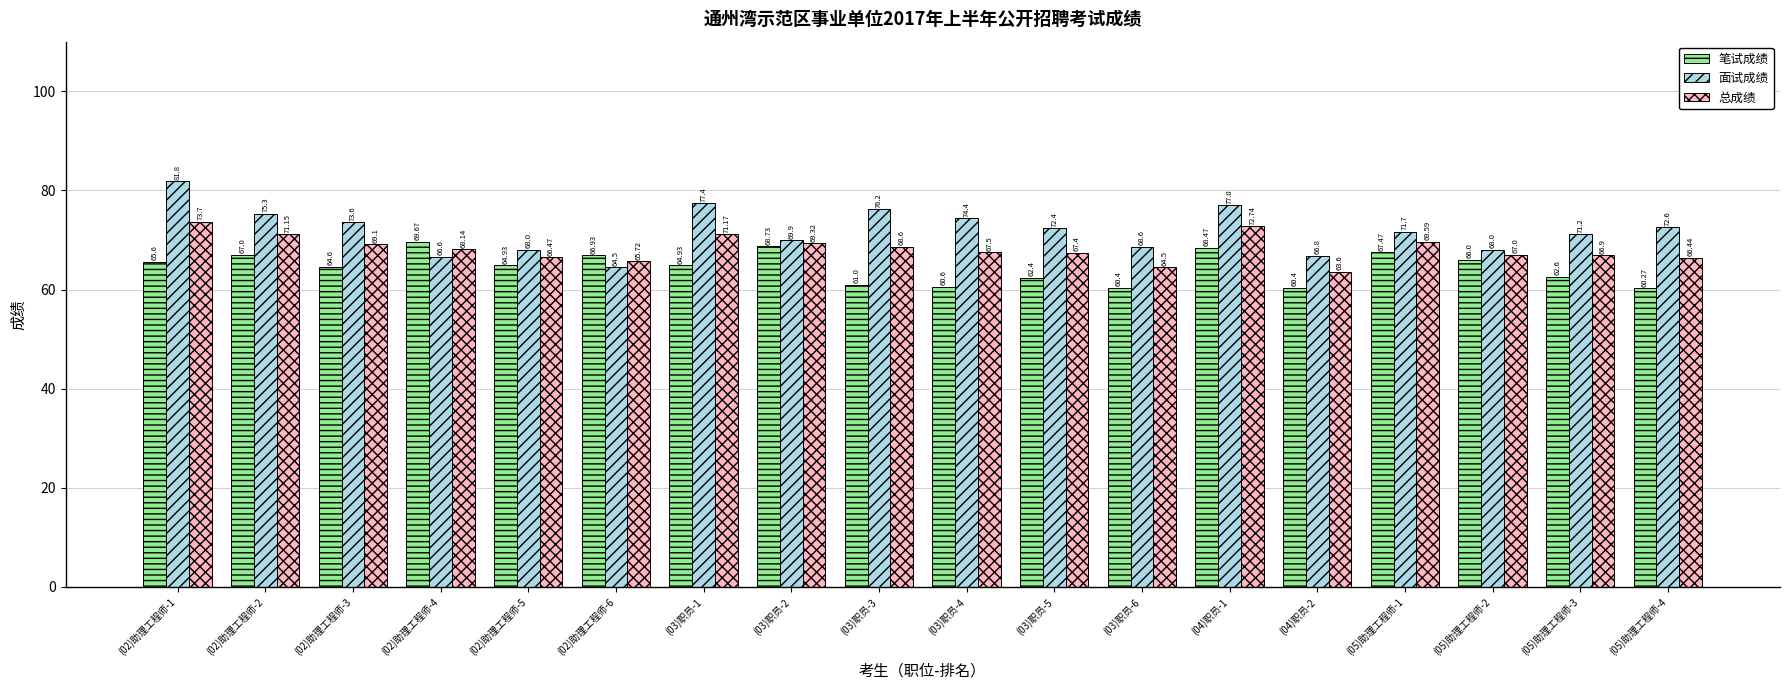

How many data points does each series have?

18